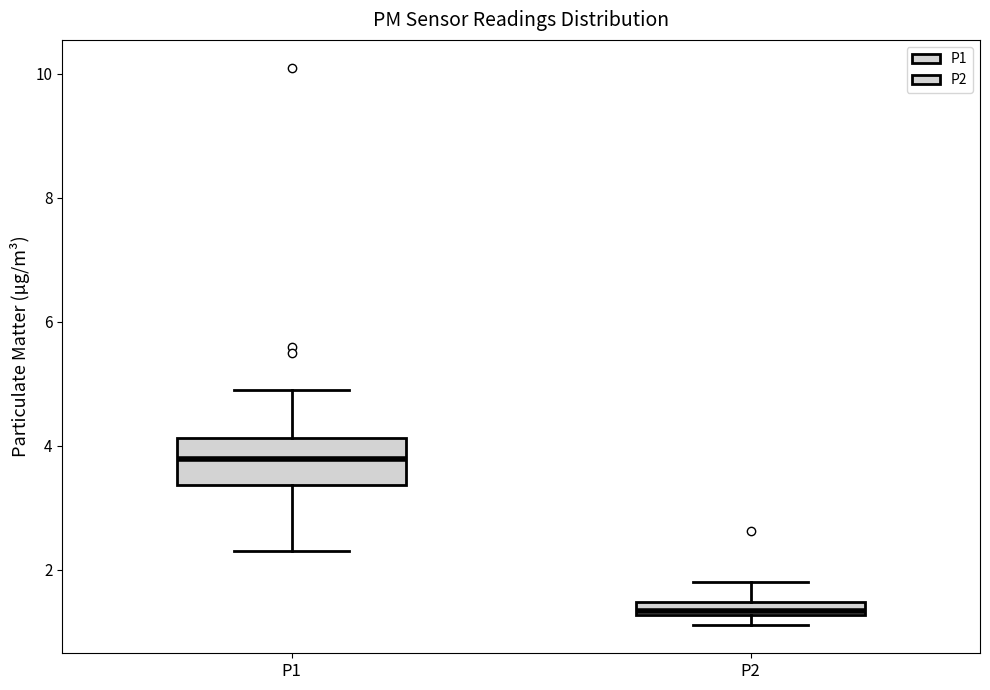

Which box's median line is the lowest?

P2